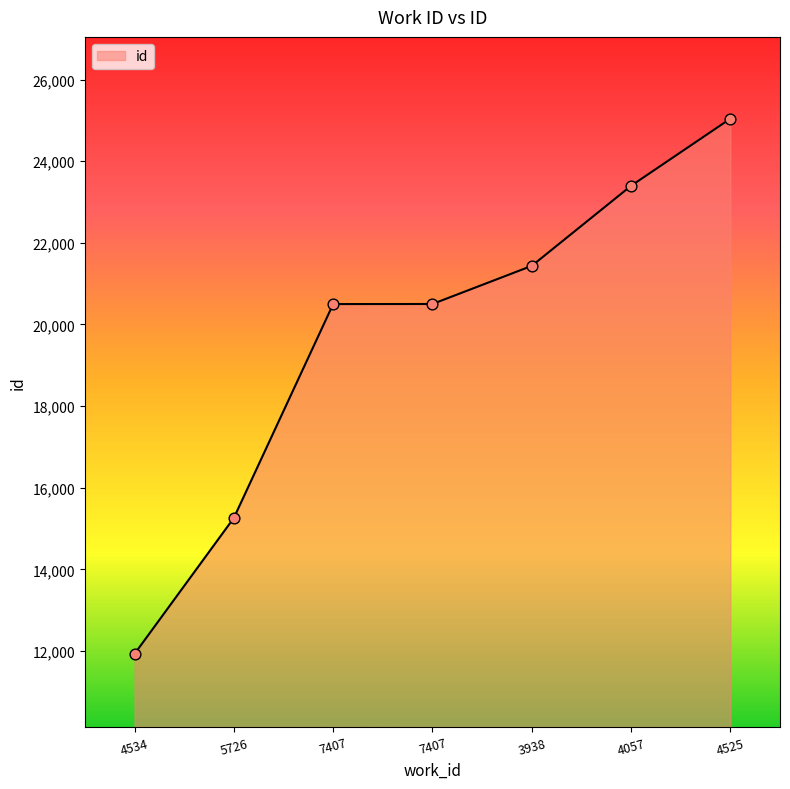

What is the ratio of the value at 4525 to the value at 7407?

1.2